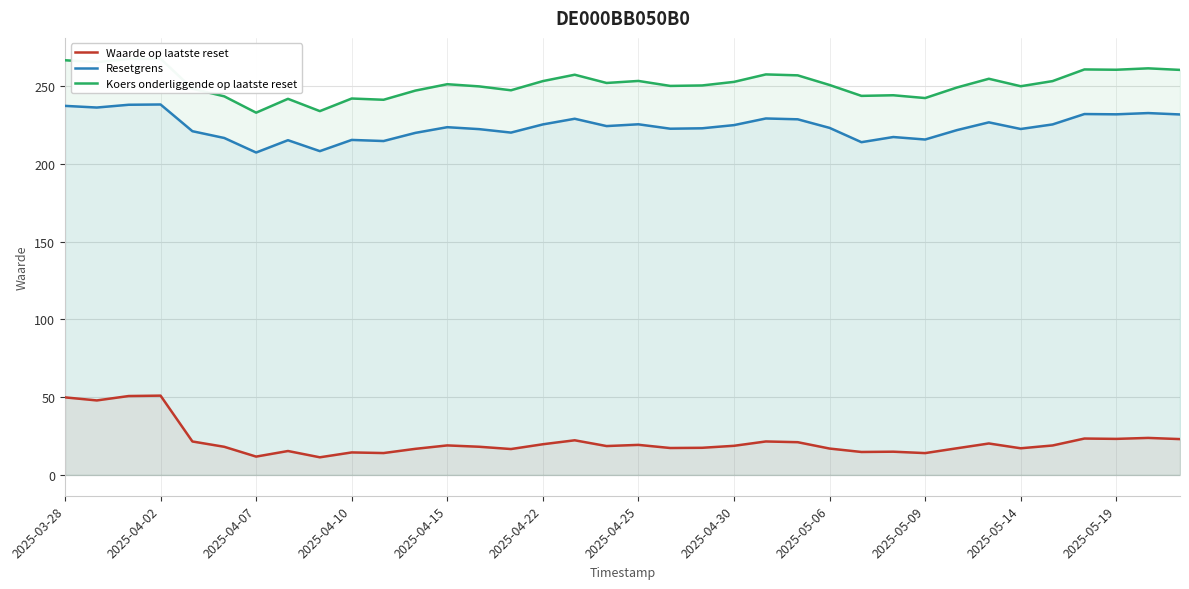

True or false: Koers onderliggende op laatste reset and Resetgrens intersect in this chart.

False